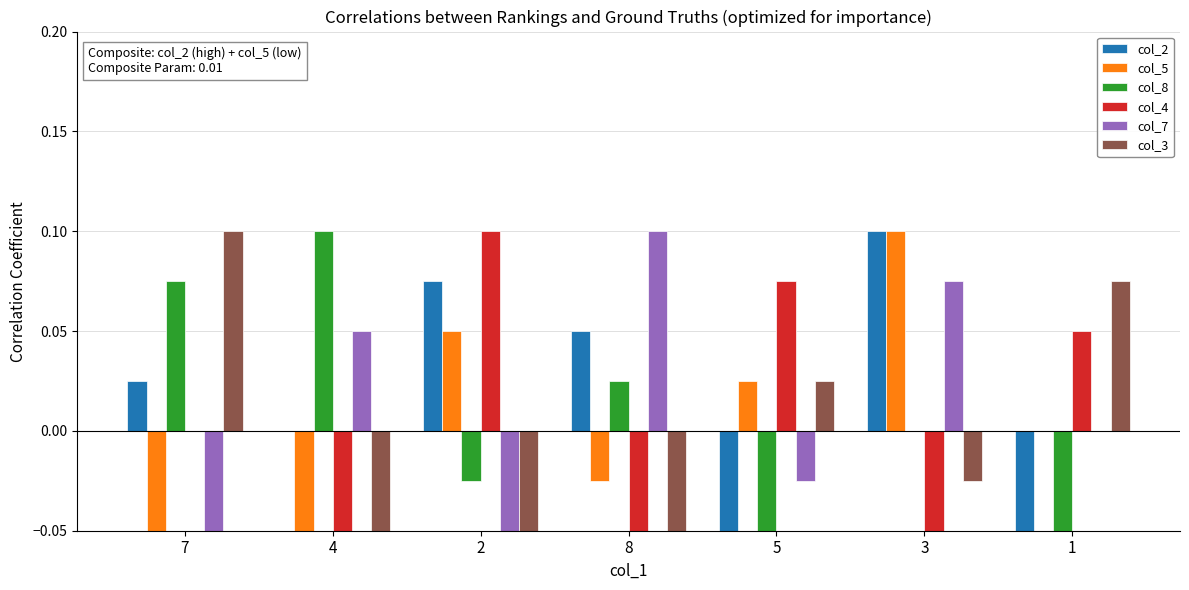

Is it true that col_5 equals 0.0 at 5?

False